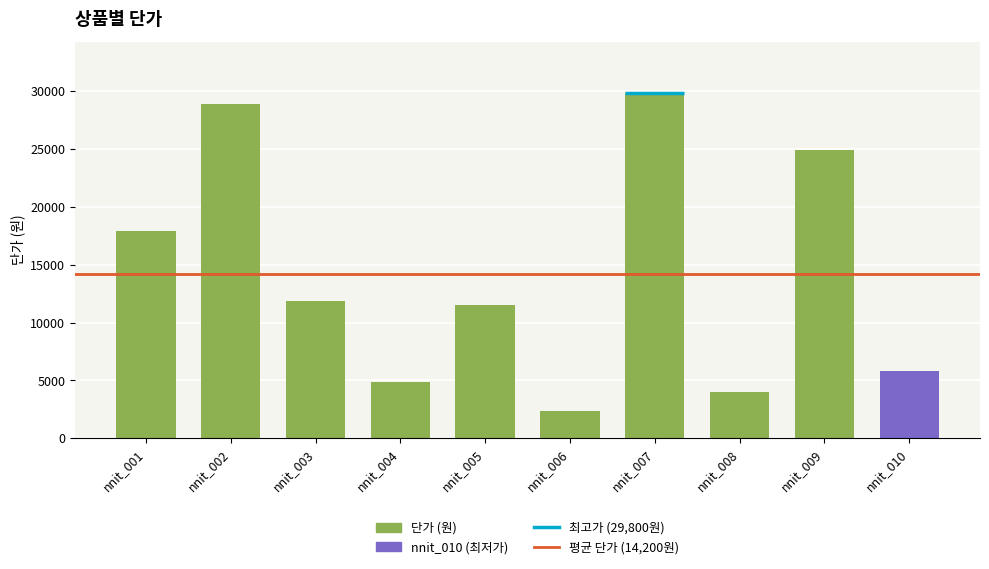

Rank the categories by value from lowest to highest.

nnit_006, nnit_008, nnit_004, nnit_010, nnit_005, nnit_003, nnit_001, nnit_009, nnit_002, nnit_007